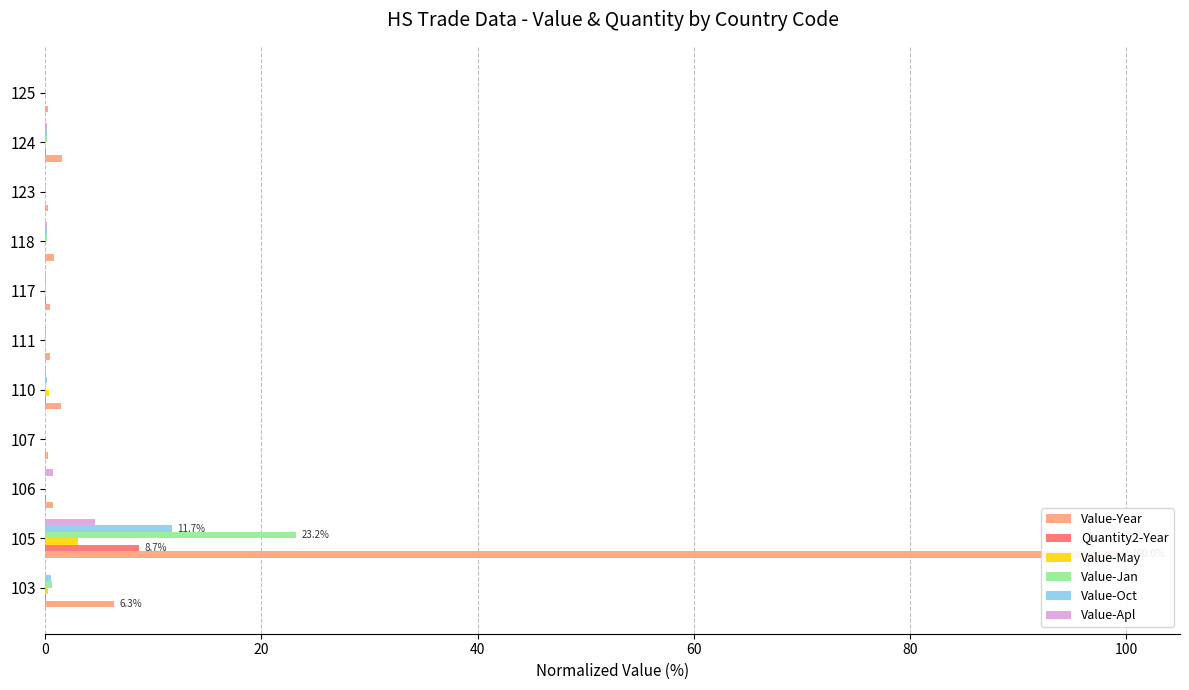

The value of Quantity2-Year at 118 is 0.0. True or false?

False